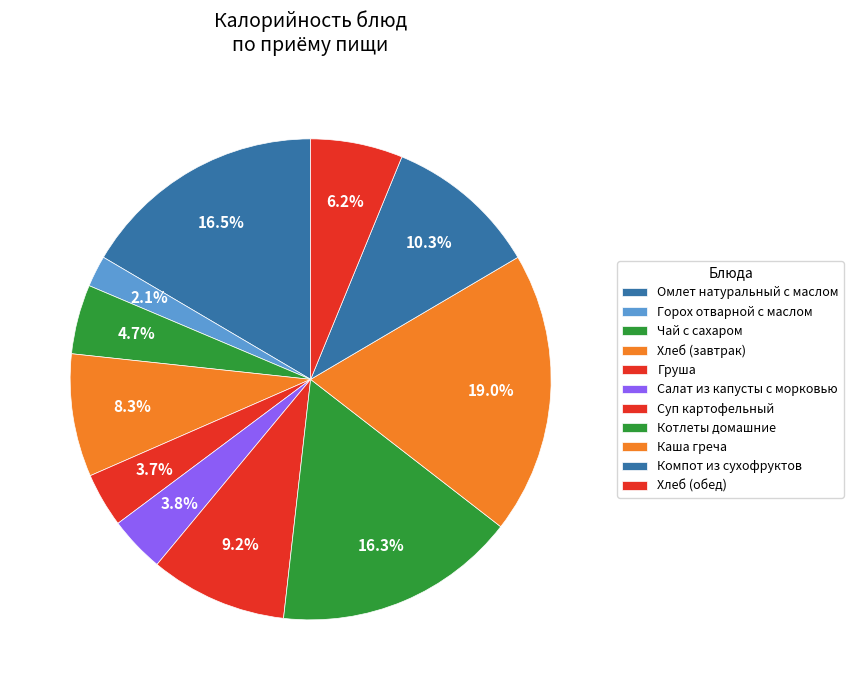

Count the number of slices in the pie.

11